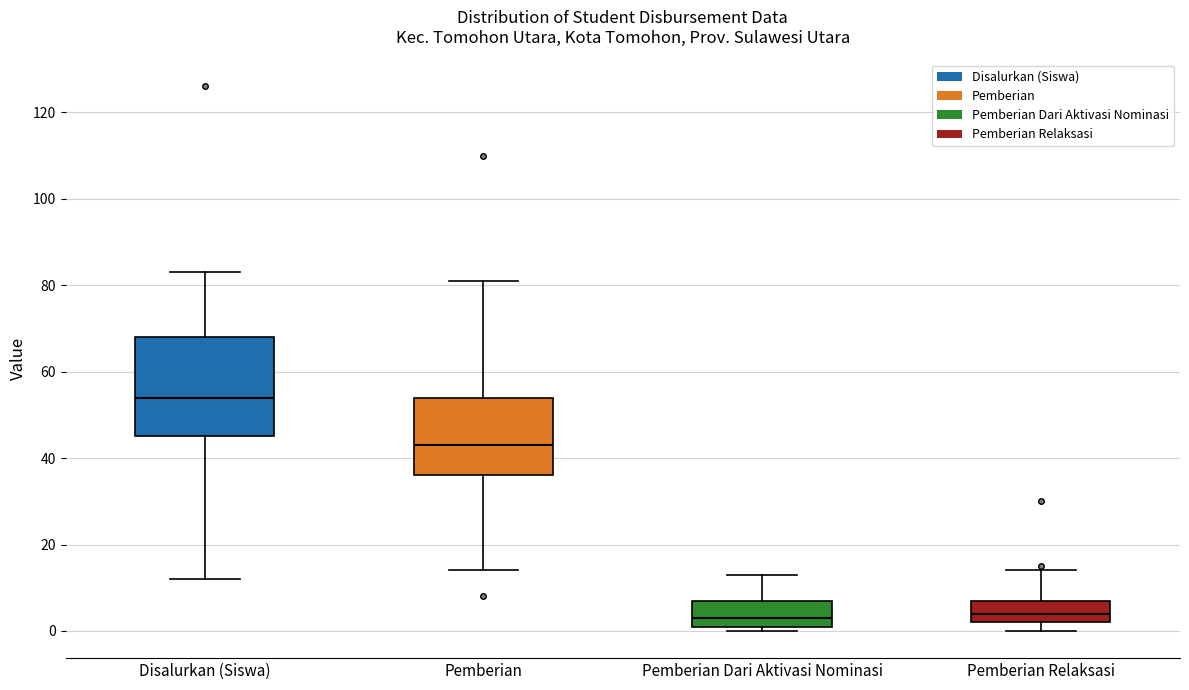

Which box is the tallest, from its lower edge to its upper edge?

Disalurkan (Siswa)